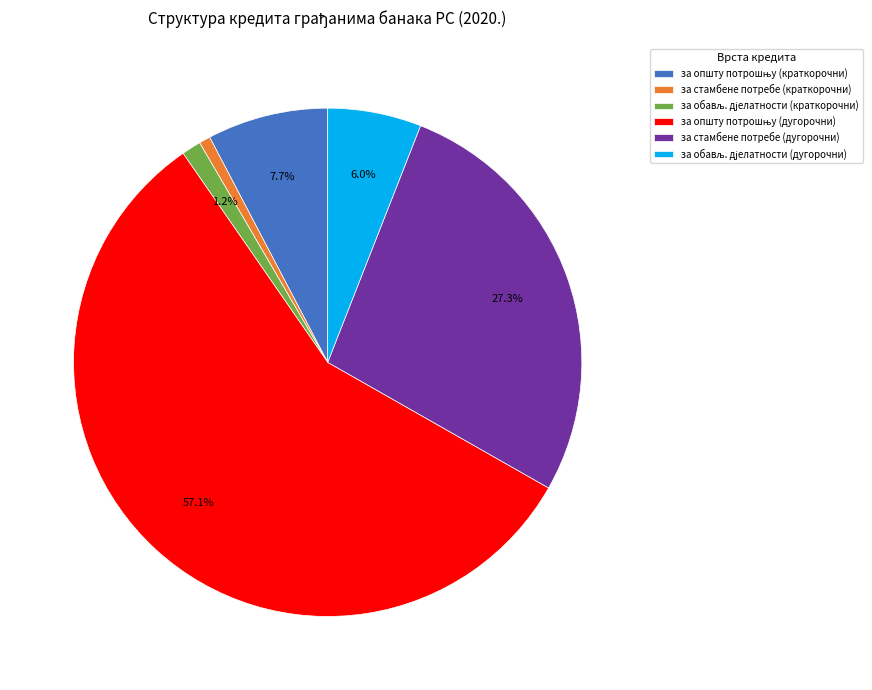

Between за стамбене потребе (краткорочни) and за стамбене потребе (дугорочни), which is larger?

за стамбене потребе (дугорочни)